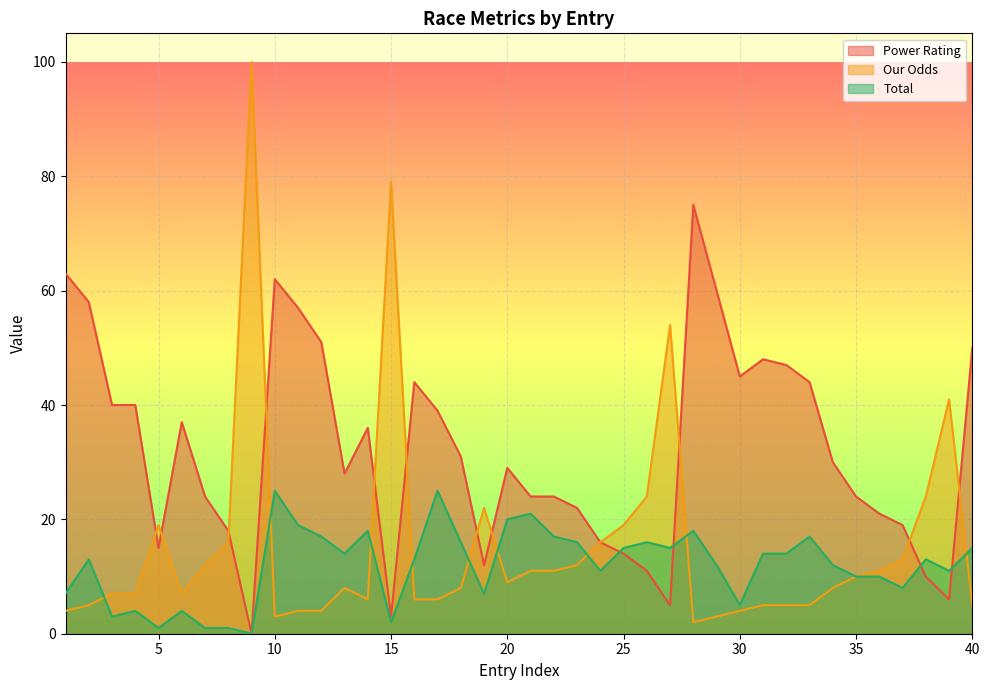

Between 21 and 8, which is larger?

21